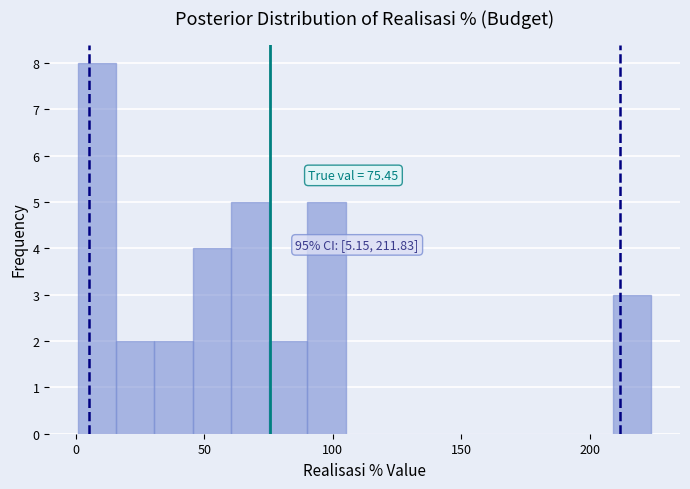

Around what value on the x-axis is the tallest bar? Give the approximate position of its centre, as read against the axis.

10